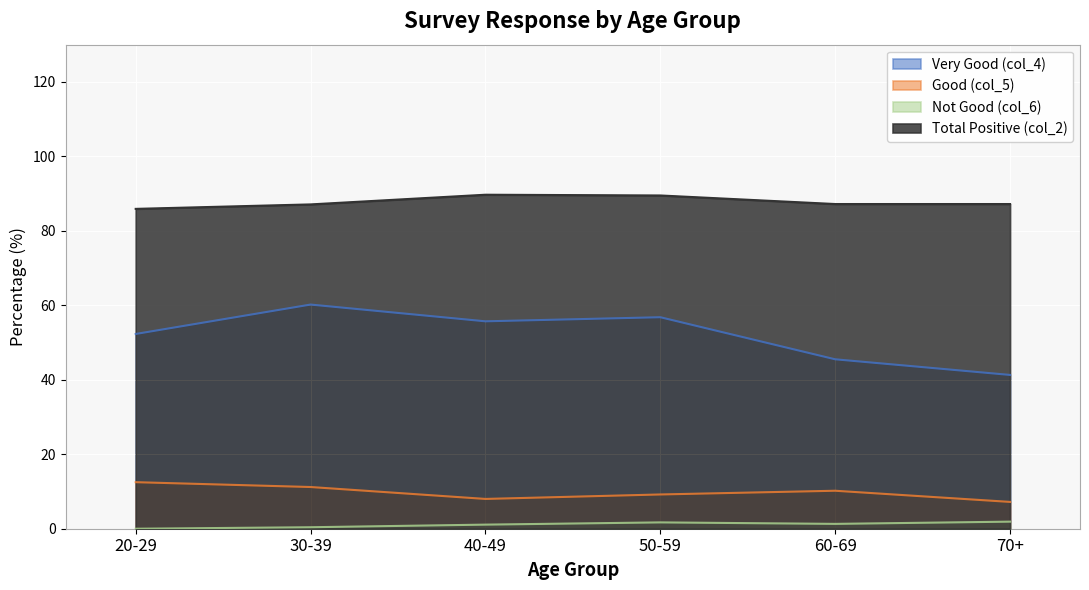

What is the value of the Not Good (col_6) point at the 5th from the left?

1.3